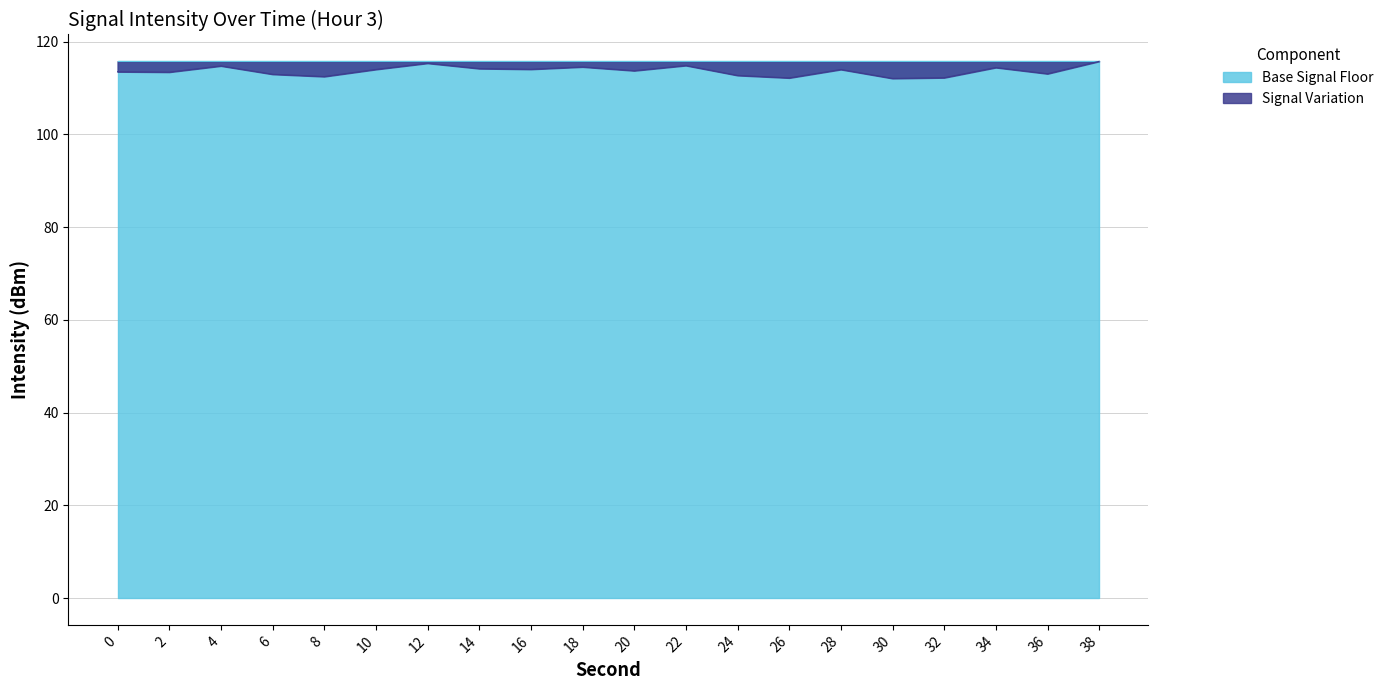

Count the number of values greater than 114.

10